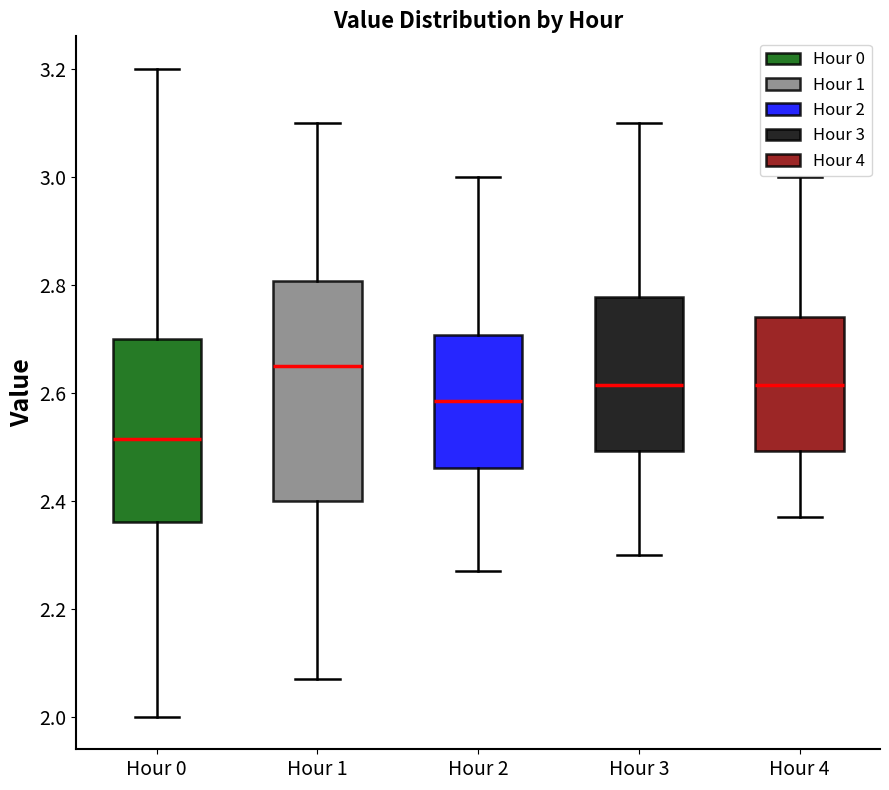

Reading left to right, transcribe this box plot: for each box, give where its median line is, the range the box spans, and where its two whiskers end, as read against the y-axis. The values are not printed on the chart, so give them approximately, as read against the axis.

Hour 0: median 2.52, box 2.36 to 2.70, whiskers 2.00 to 3.20
Hour 1: median 2.66, box 2.40 to 2.80, whiskers 2.08 to 3.10
Hour 2: median 2.58, box 2.46 to 2.70, whiskers 2.28 to 3.00
Hour 3: median 2.62, box 2.50 to 2.78, whiskers 2.30 to 3.10
Hour 4: median 2.62, box 2.50 to 2.74, whiskers 2.38 to 3.00